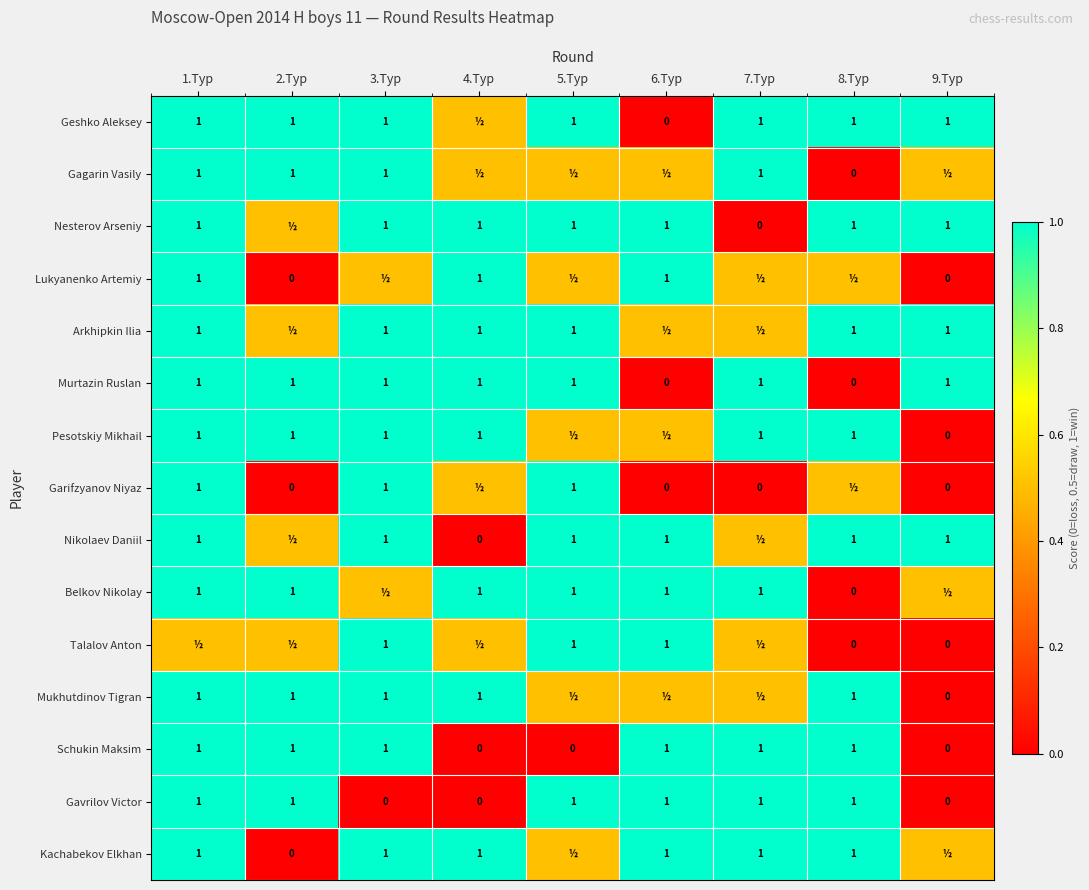

What is the approximate value of Gavrilov Victor at 2.Тур?

1.0